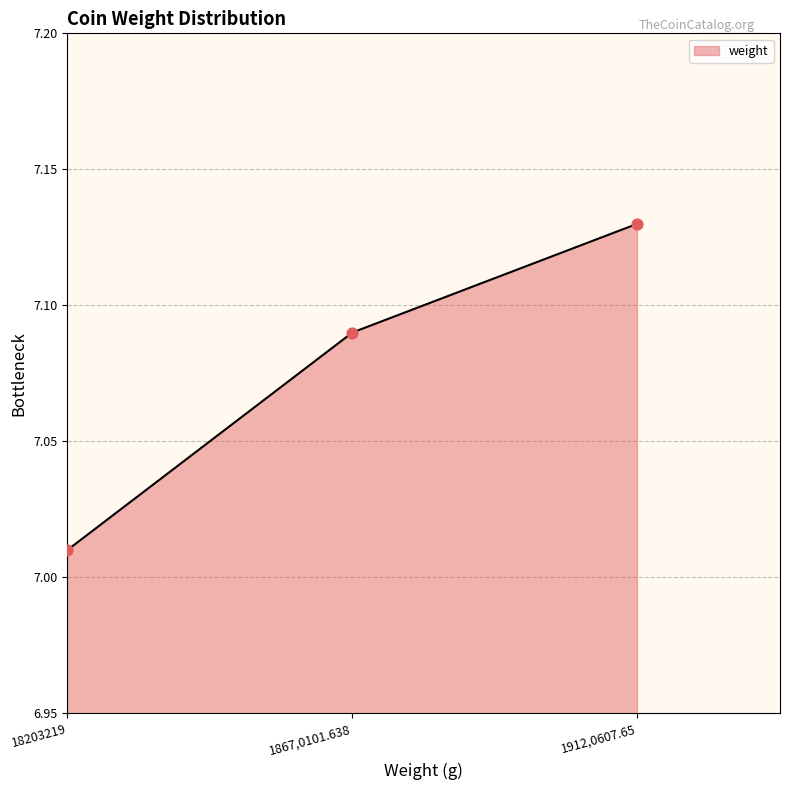

Approximately how many times larger is the value at 18203219 compared to 1867,0101.638?

1.0